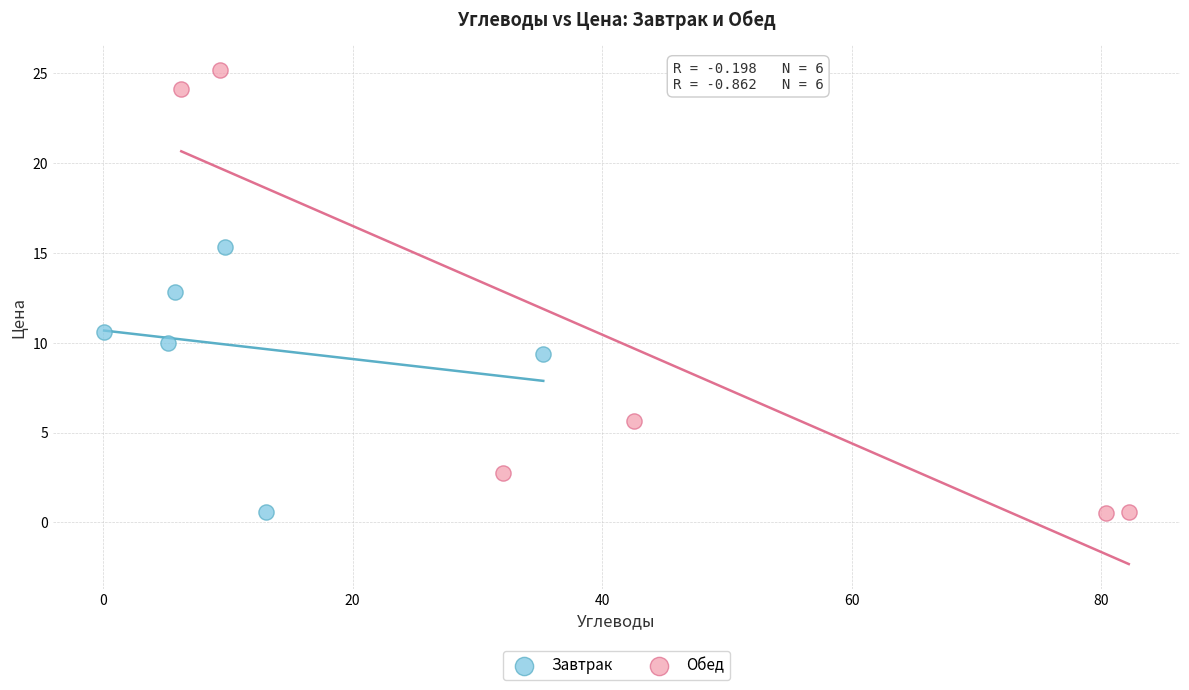

Which series contains the highest Y value?

Обед